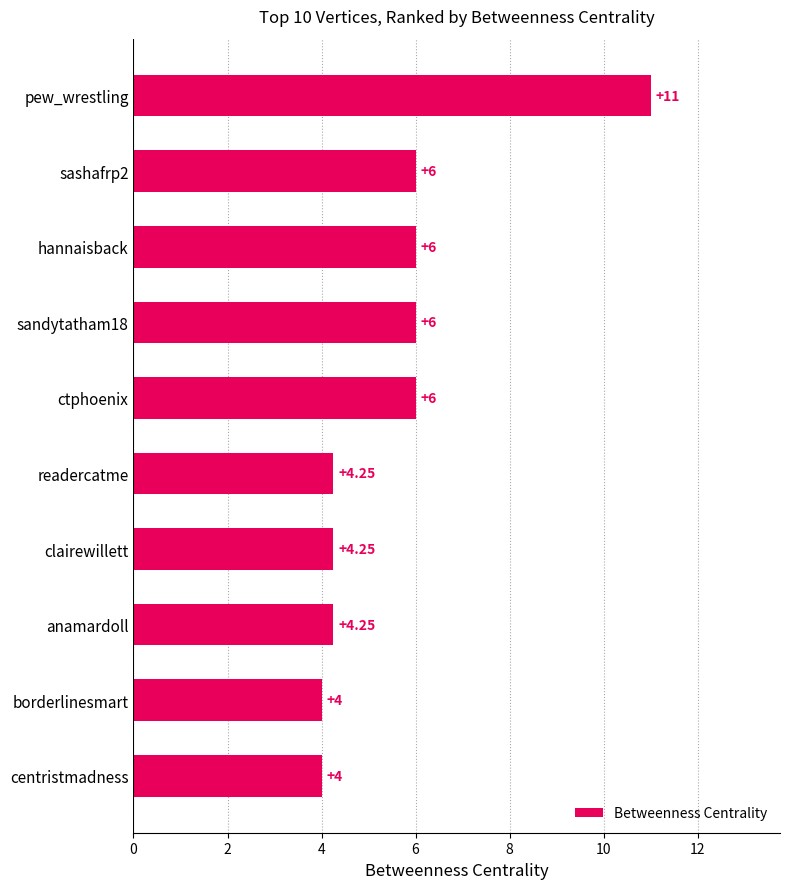

Which label corresponds to the largest value in the chart?

pew_wrestling